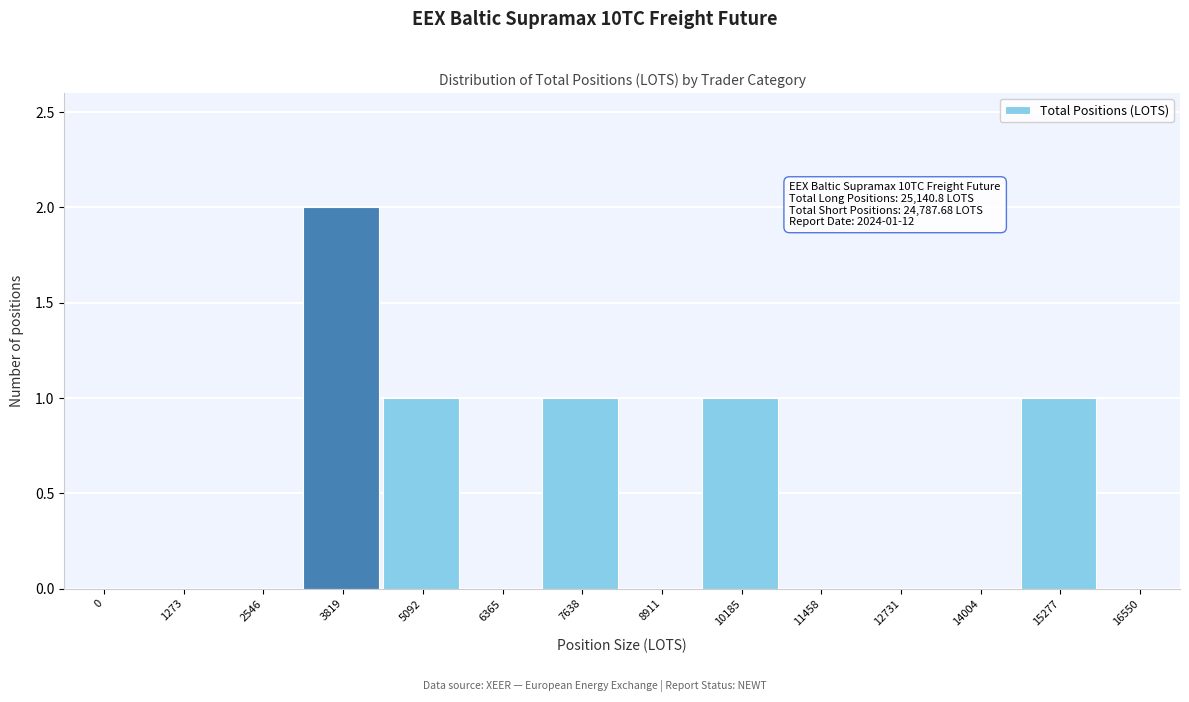

Reading left to right, list all the values displayed in this chart.

0=0	1273=0	2546=0	3819=2	5092=1	6365=0	7638=1	8911=0	10185=1	11458=0	12731=0	14004=0	15277=1	16550=0